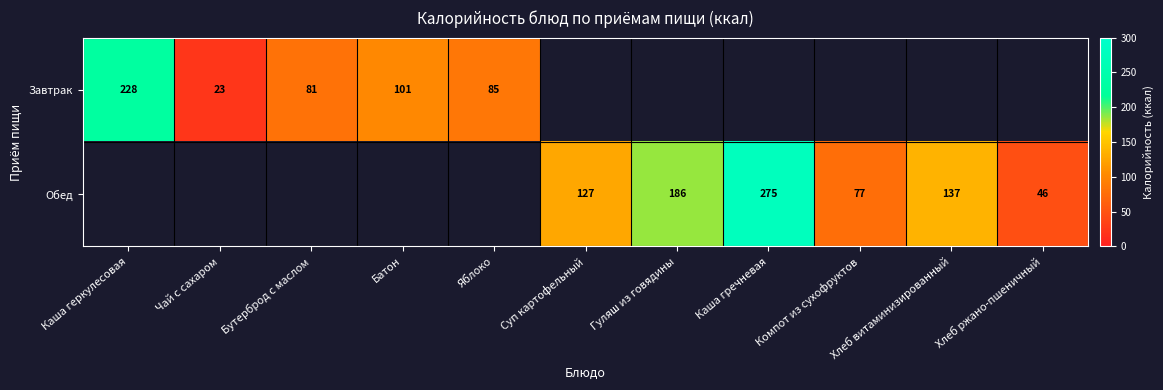

Is it true that Завтрак equals 101 at Батон?

True